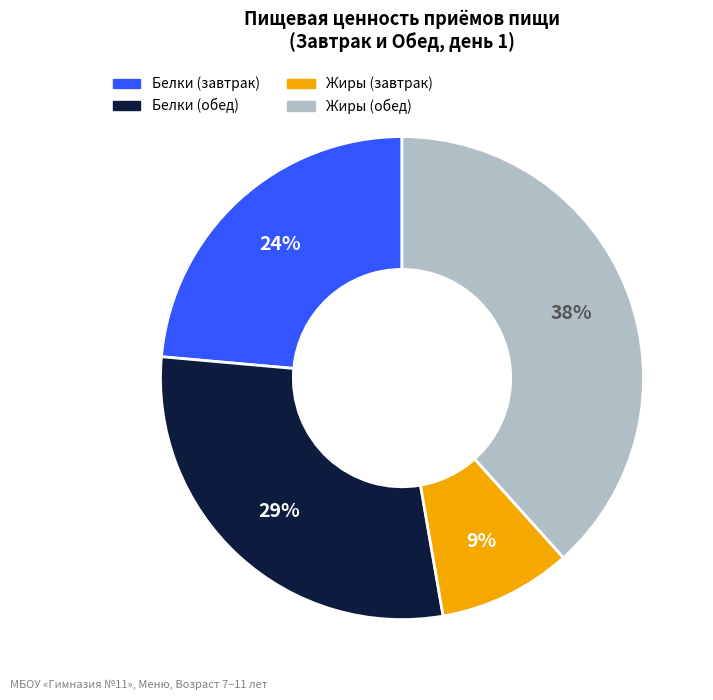

How many slices are in this pie chart?

4